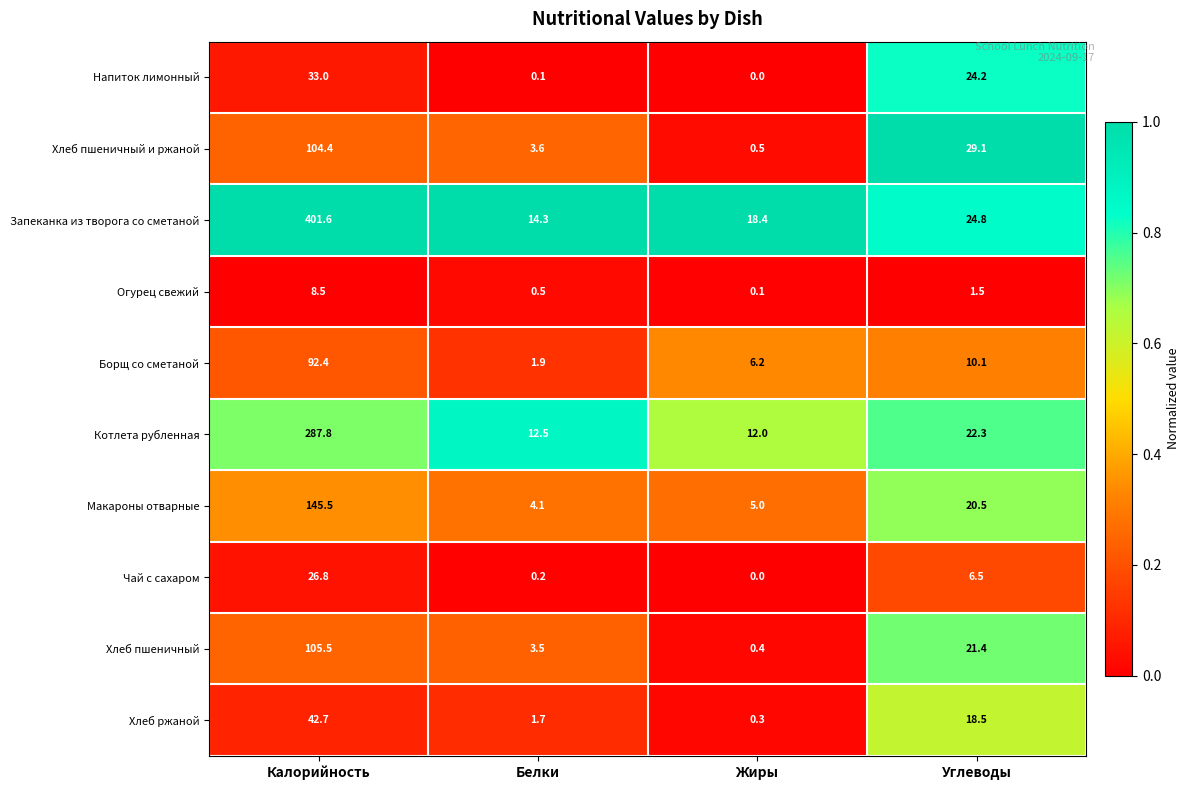

The Запеканка из творога со сметаной series shows 106.3 at Калорийность. True or false?

False